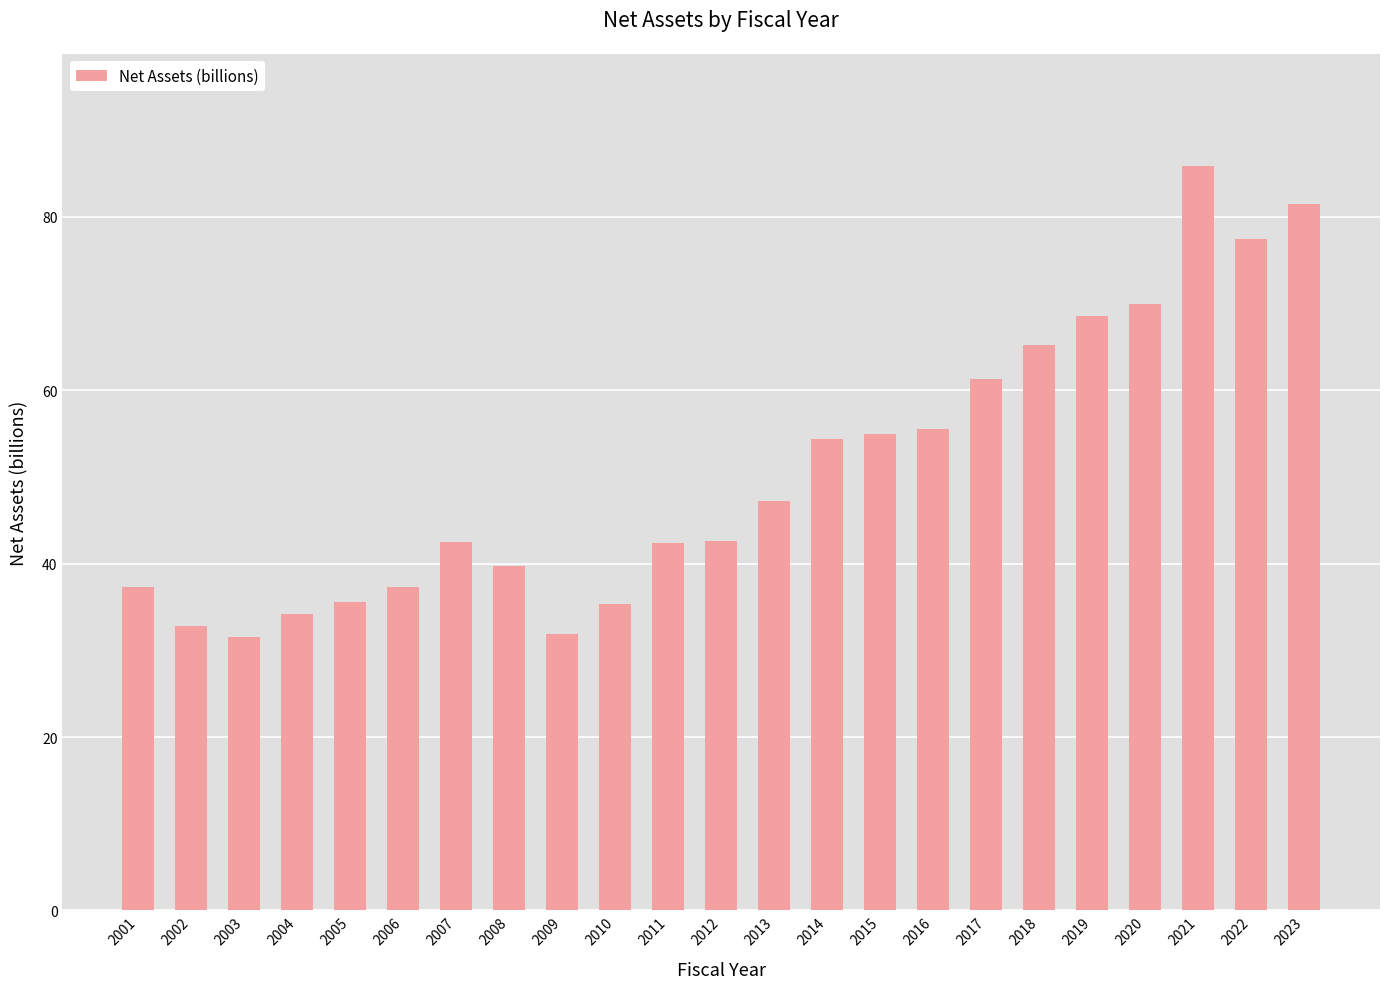

At which label does the data first exceed 42?

2007